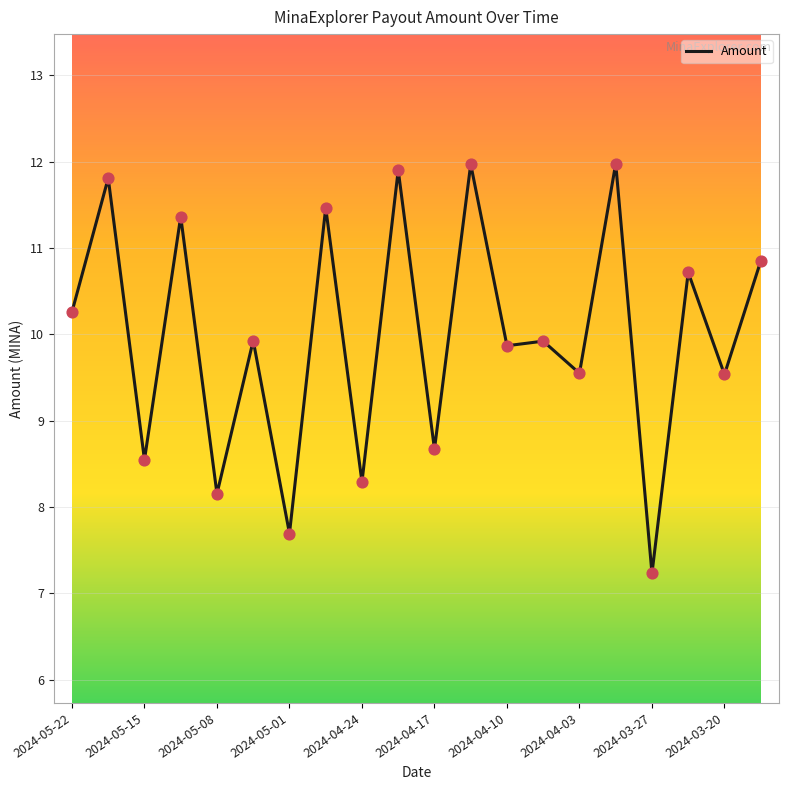

What is the difference between the maximum and minimum values?

4.7